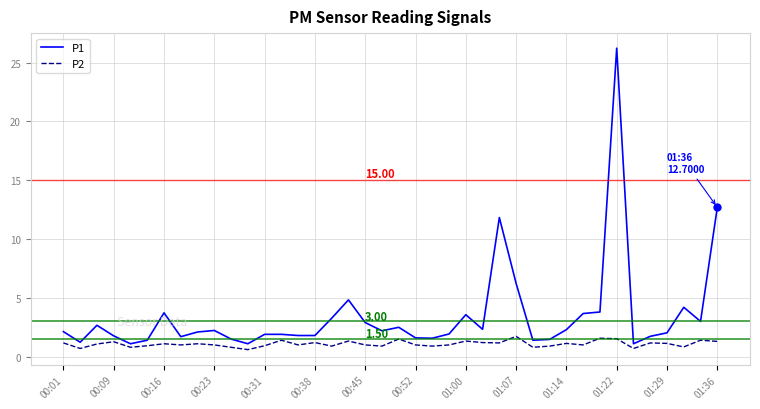

Which series has the largest total across all categories?

P1